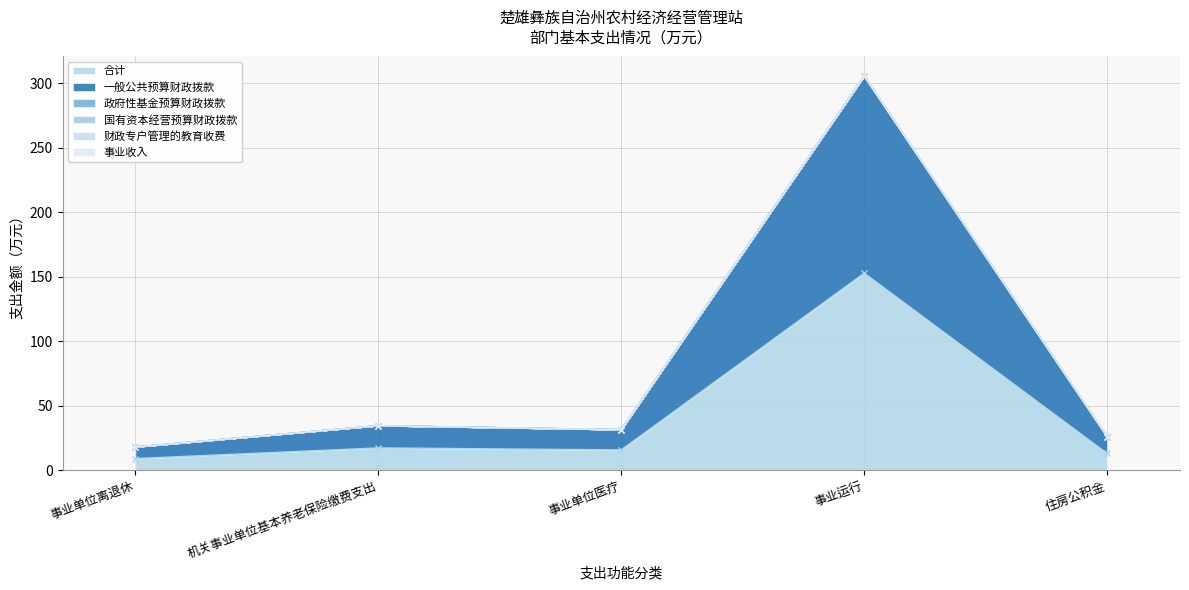

List the series in order of their peak value, lowest first.

政府性基金预算财政拨款, 国有资本经营预算财政拨款, 财政专户管理的教育收费, 事业收入, 合计, 一般公共预算财政拨款